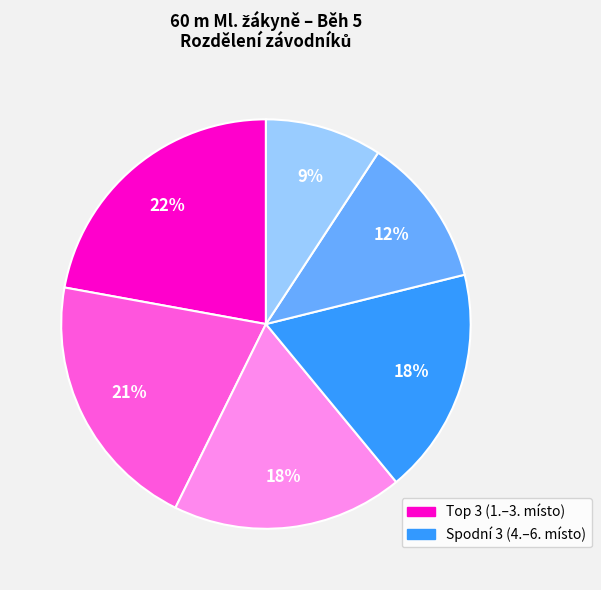

Is there any slice that represents more than half of the pie?

No